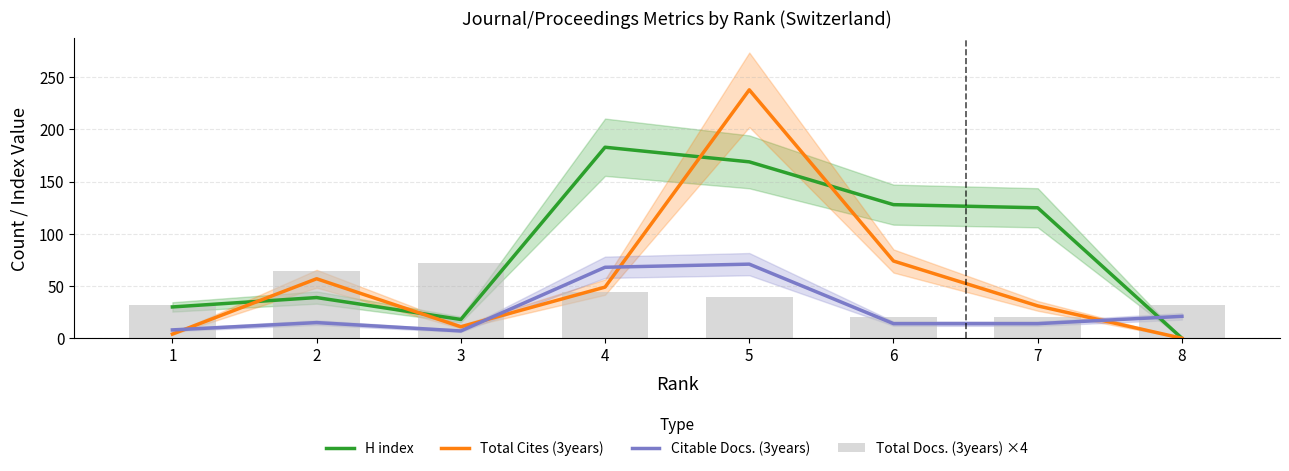

Count the number of data series in this chart.

4